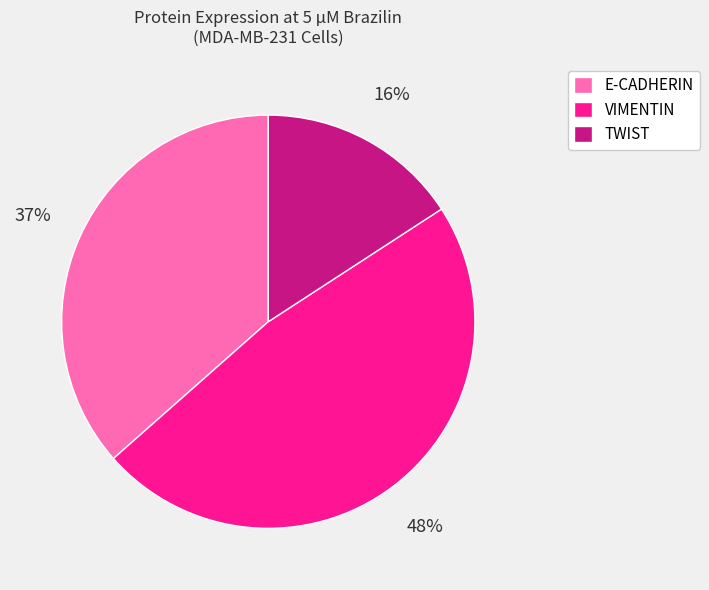

What is the ratio of the value at TWIST to the value at E-CADHERIN?

0.4